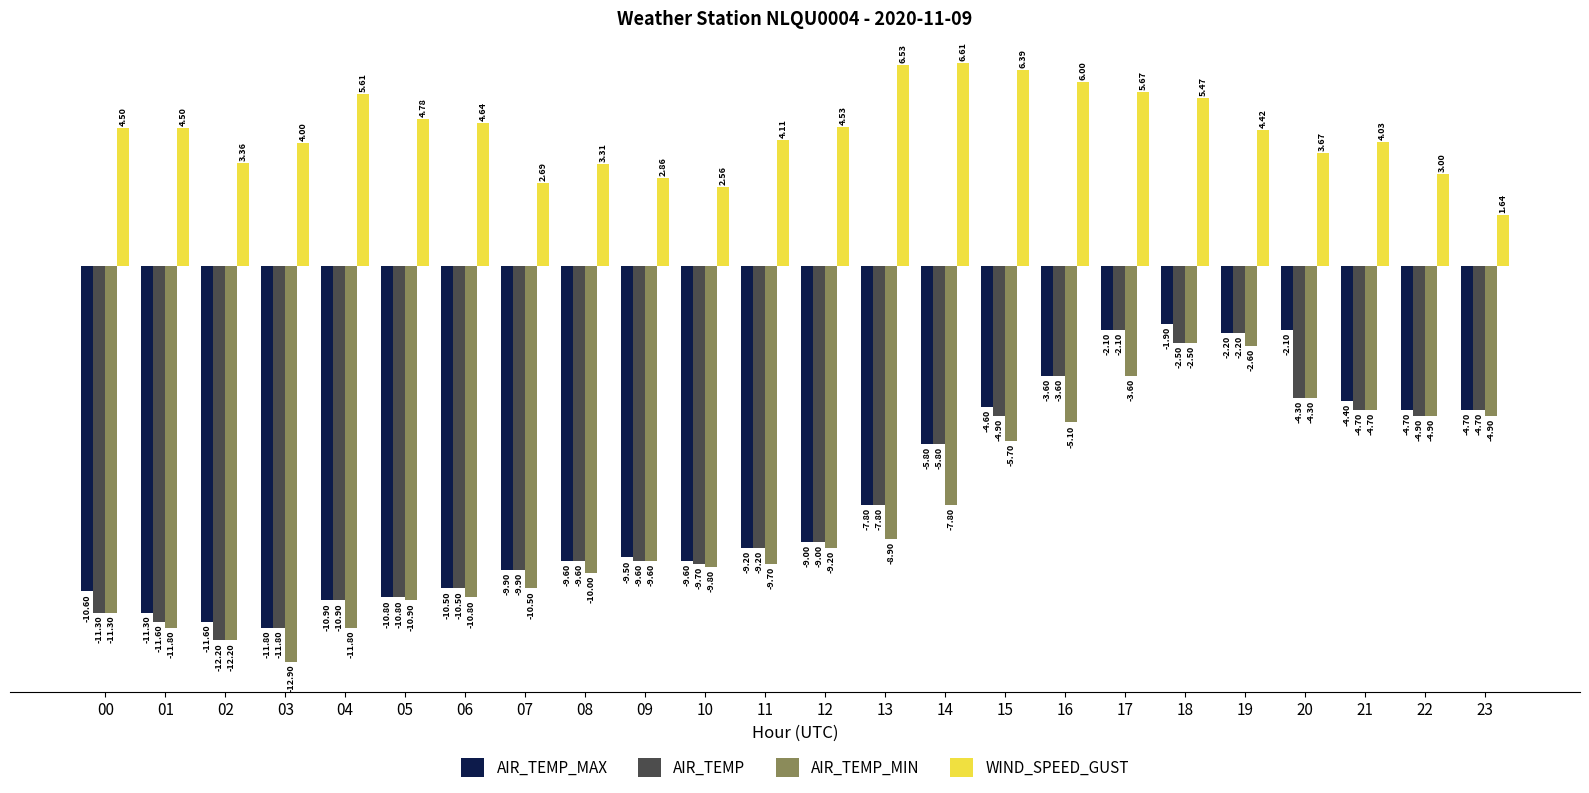

List the series in order of their peak value, lowest first.

AIR_TEMP_MIN, AIR_TEMP, AIR_TEMP_MAX, WIND_SPEED_GUST